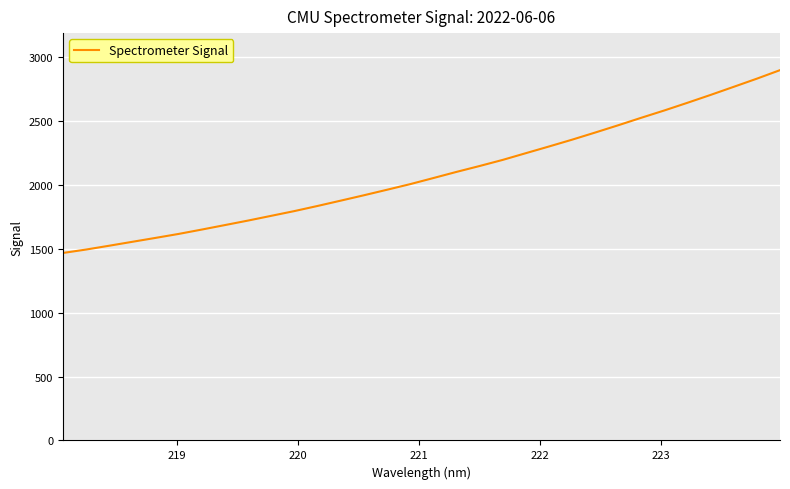

True or false: the data has more than 0 interior local peaks.

False